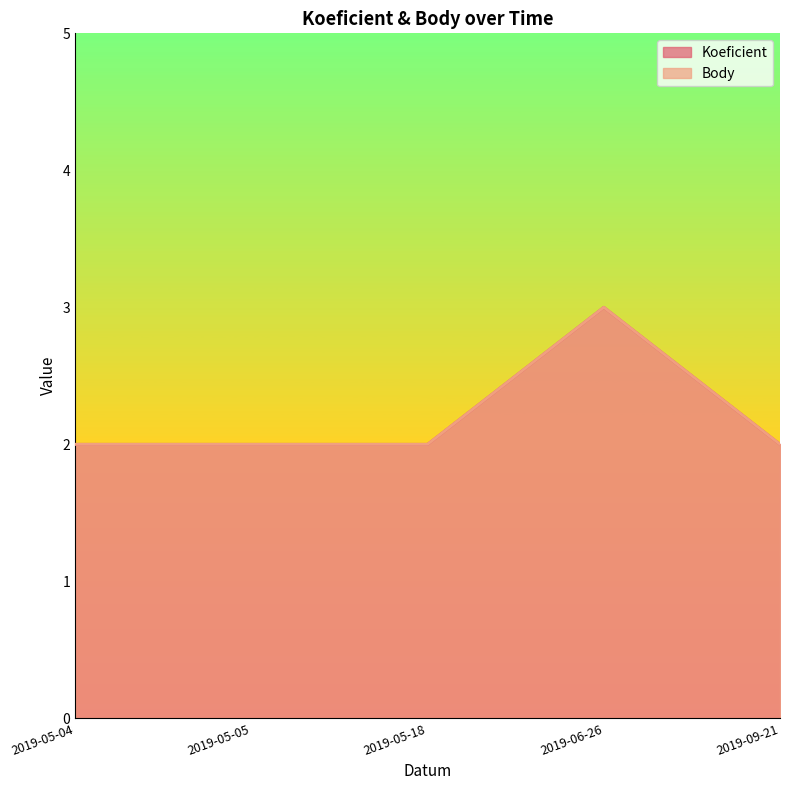

True or false: Body has more than 0 interior local peaks.

True